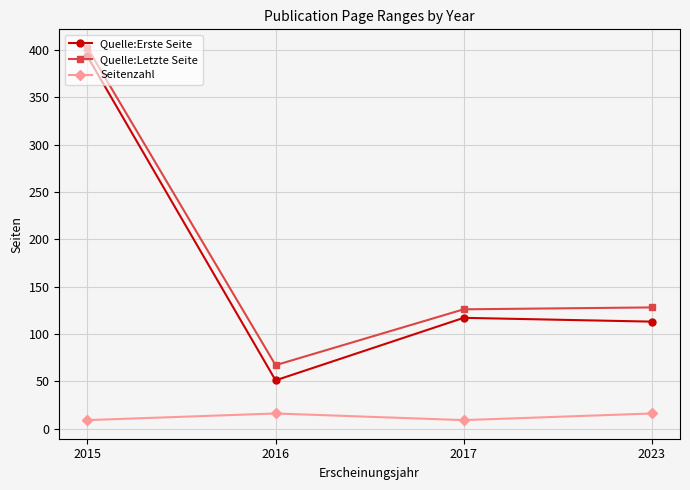

What is the value of the Quelle:Letzte Seite point at the 3rd from the left?

126